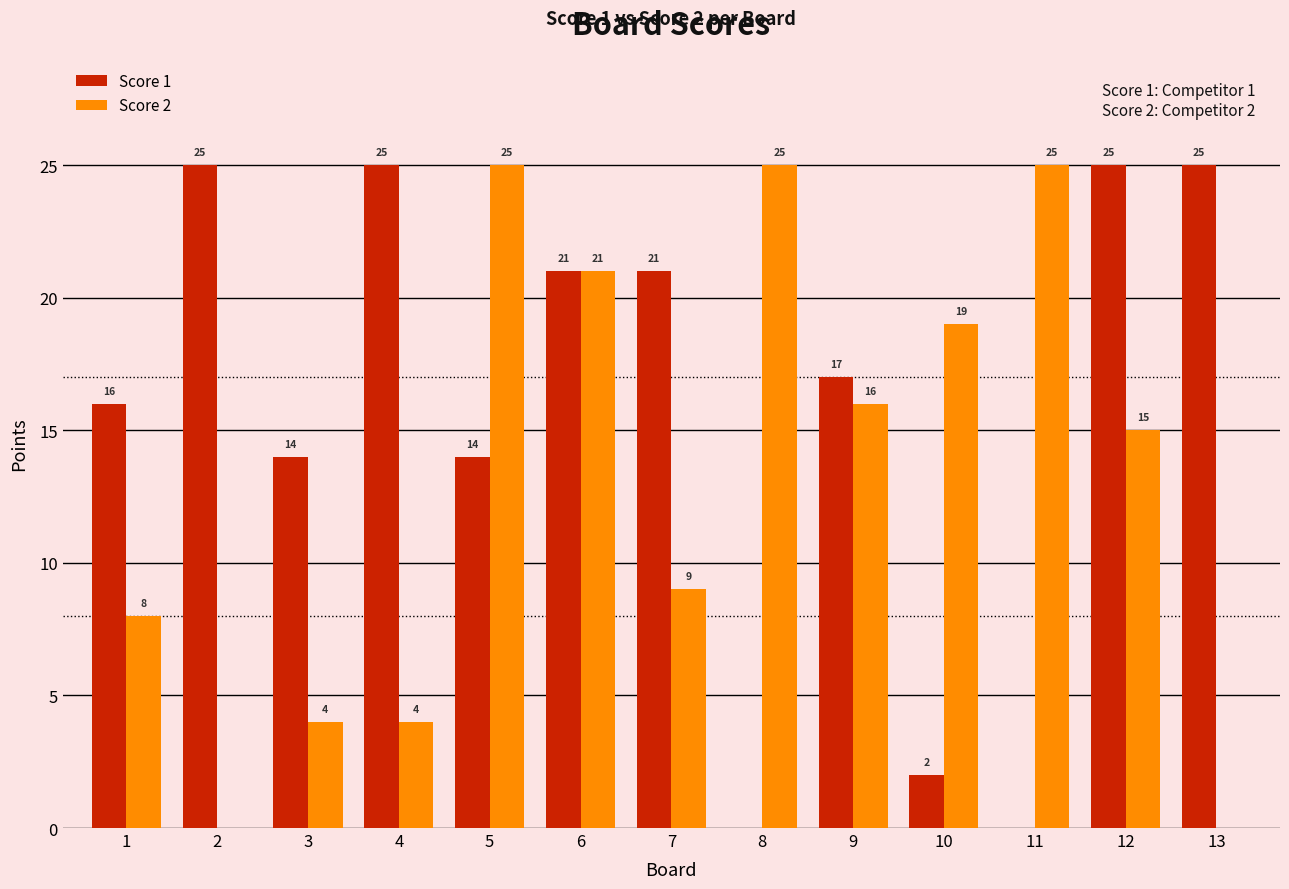

What are all the series names shown in the legend?

Score 1, Score 2